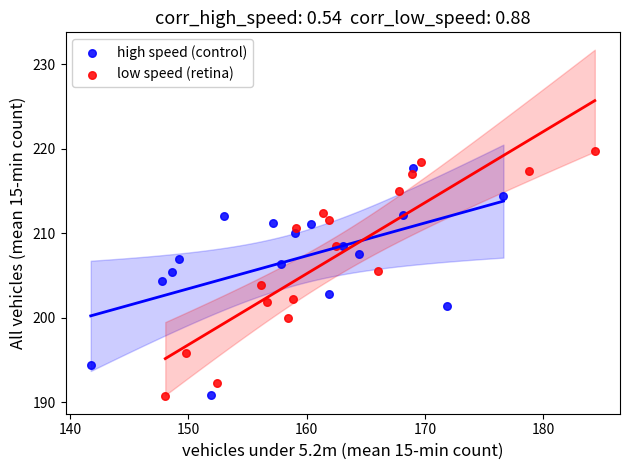

Which series has the largest Y range (max minus min)?

low speed (retina)